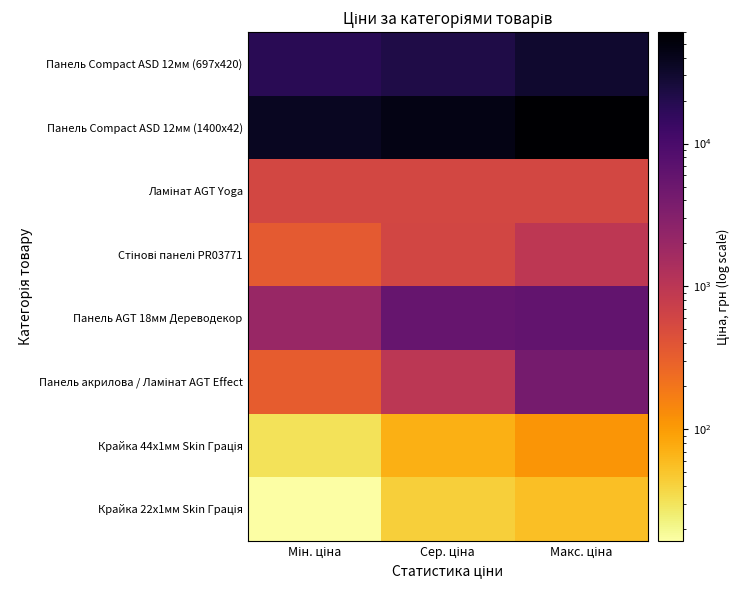

How many distinct data groups are displayed?

8